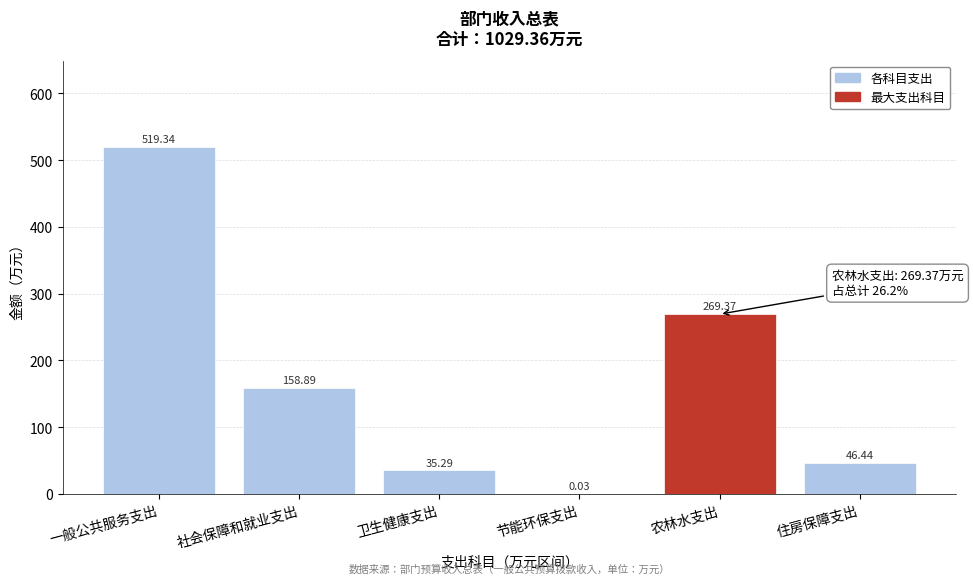

What is the sum of the values at 卫生健康支出 and 住房保障支出?

81.7